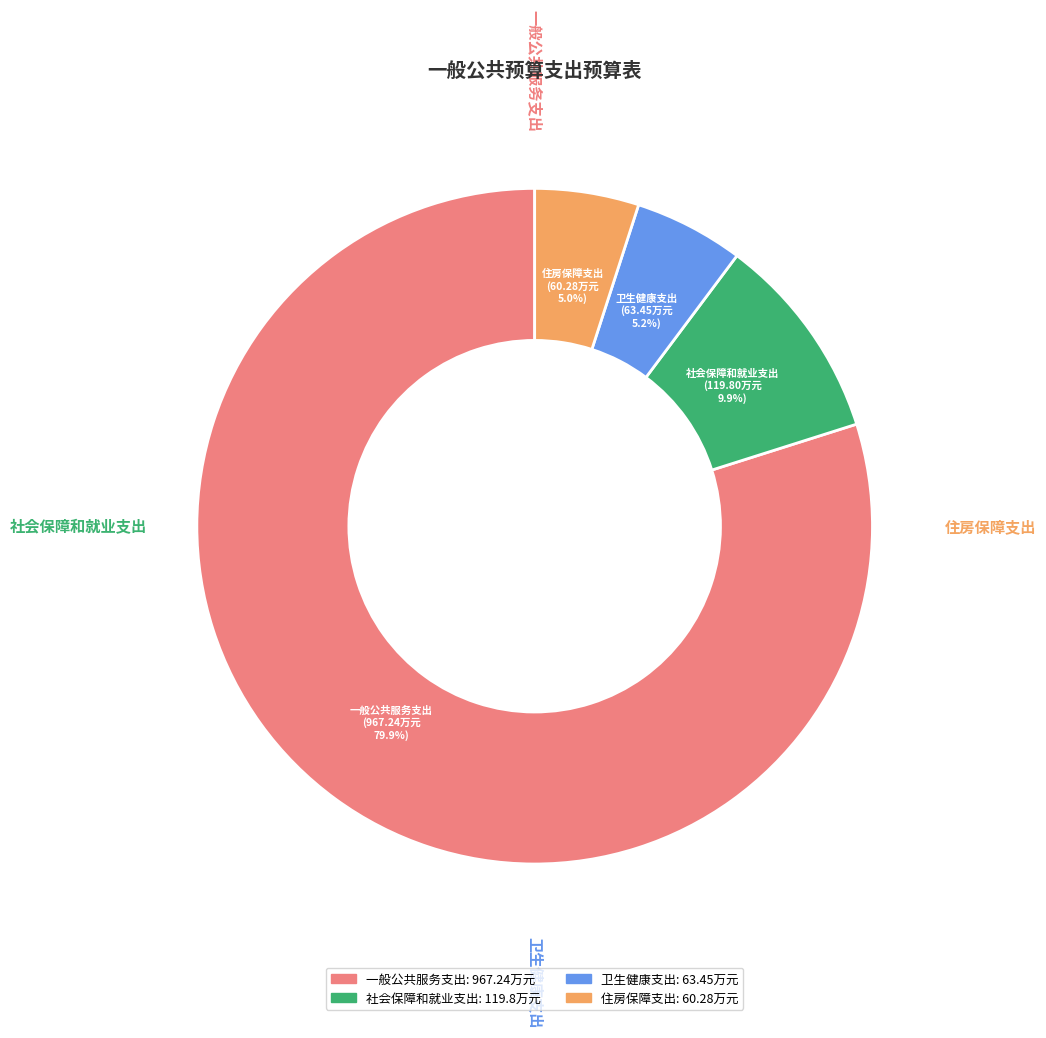

Rank the categories by value from lowest to highest.

住房保障支出, 卫生健康支出, 社会保障和就业支出, 一般公共服务支出